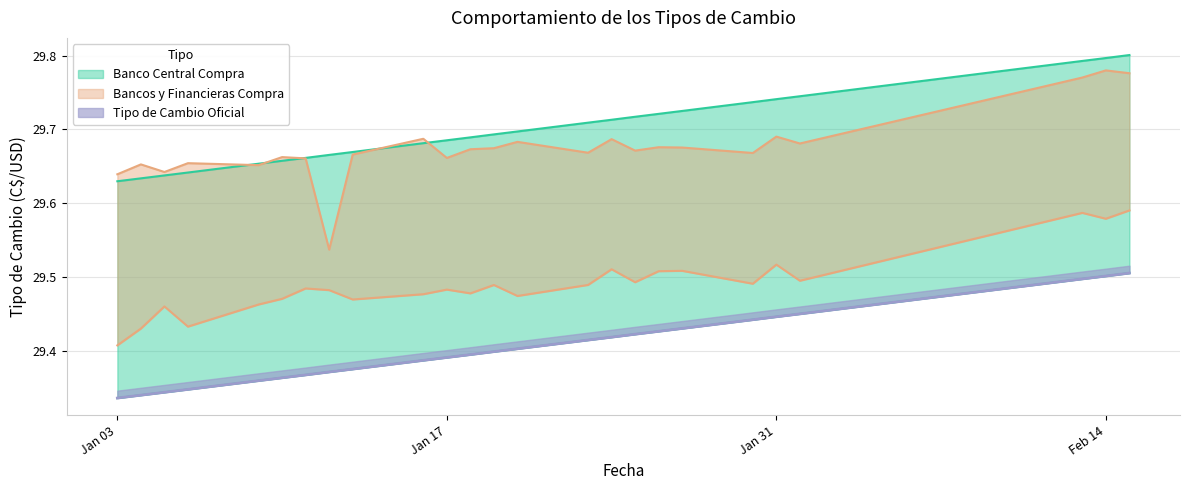

What is the smallest value displayed?

29.3